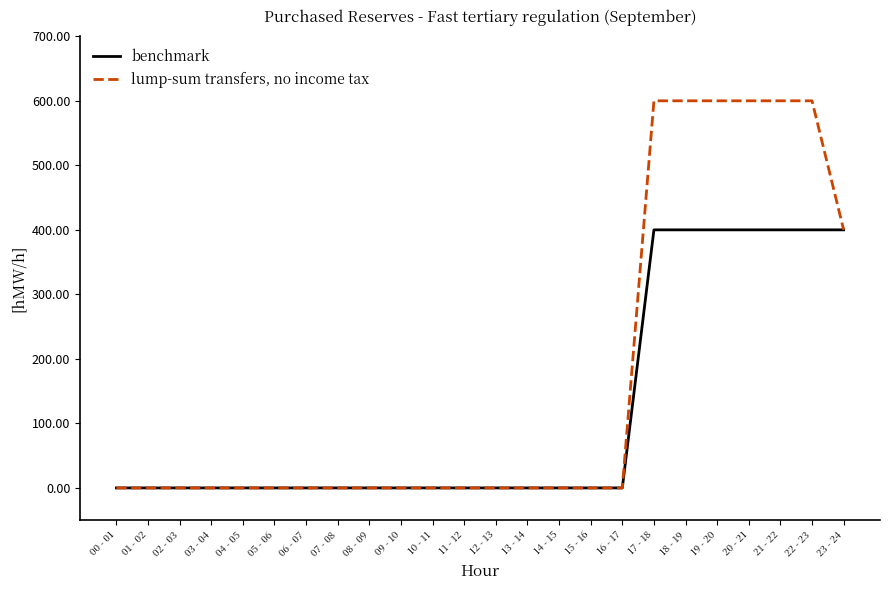

What position from the left is 18 - 19?

19